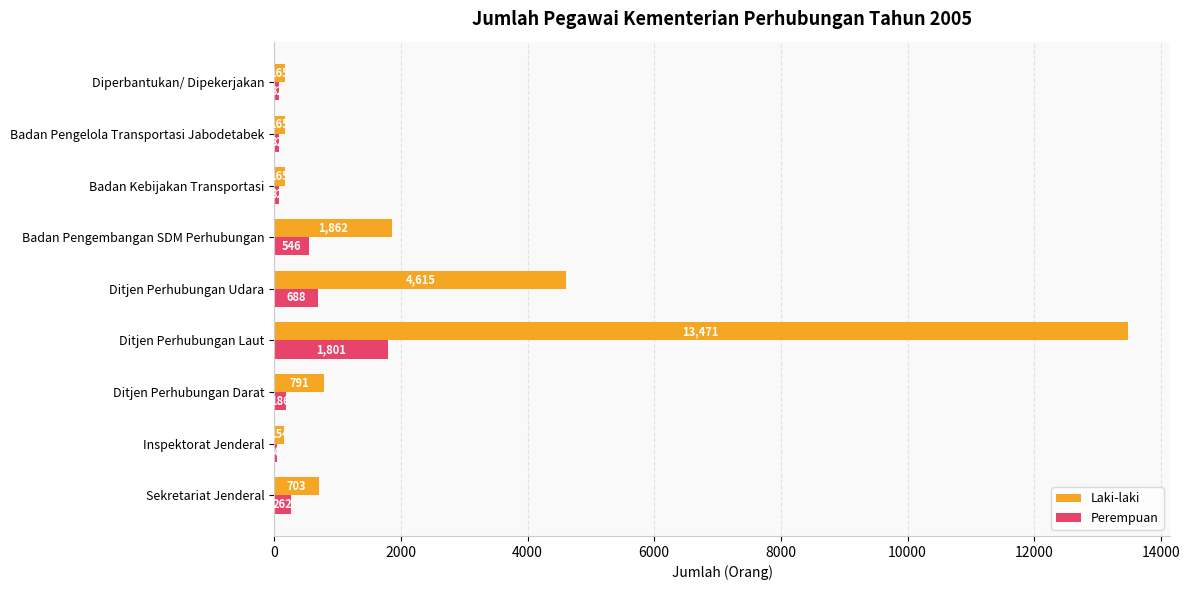

Which series changed the most between Ditjen Perhubungan Laut and Badan Pengelola Transportasi Jabodetabek?

Laki-laki